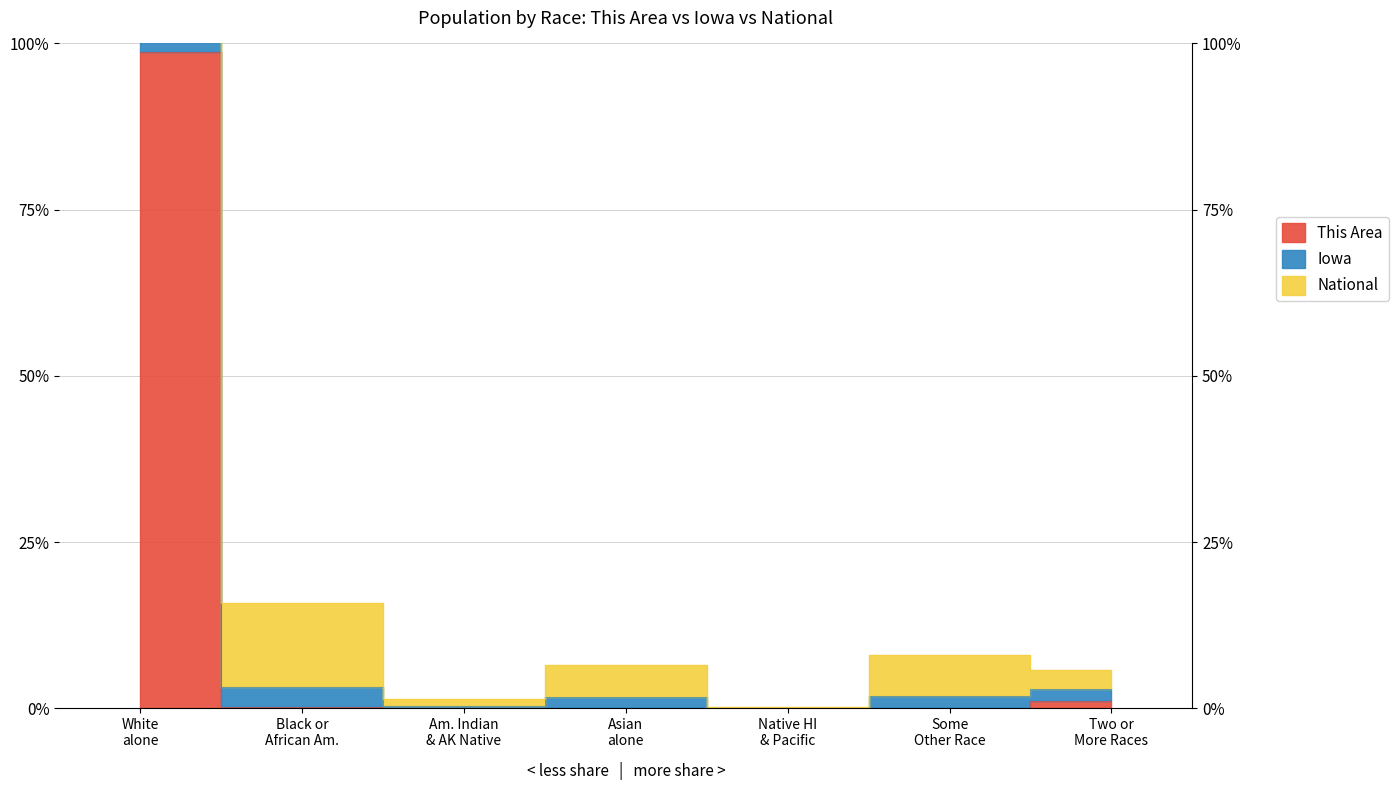

What is the sum of the This Area values at Some Other Race and Two or More Races?

1.1